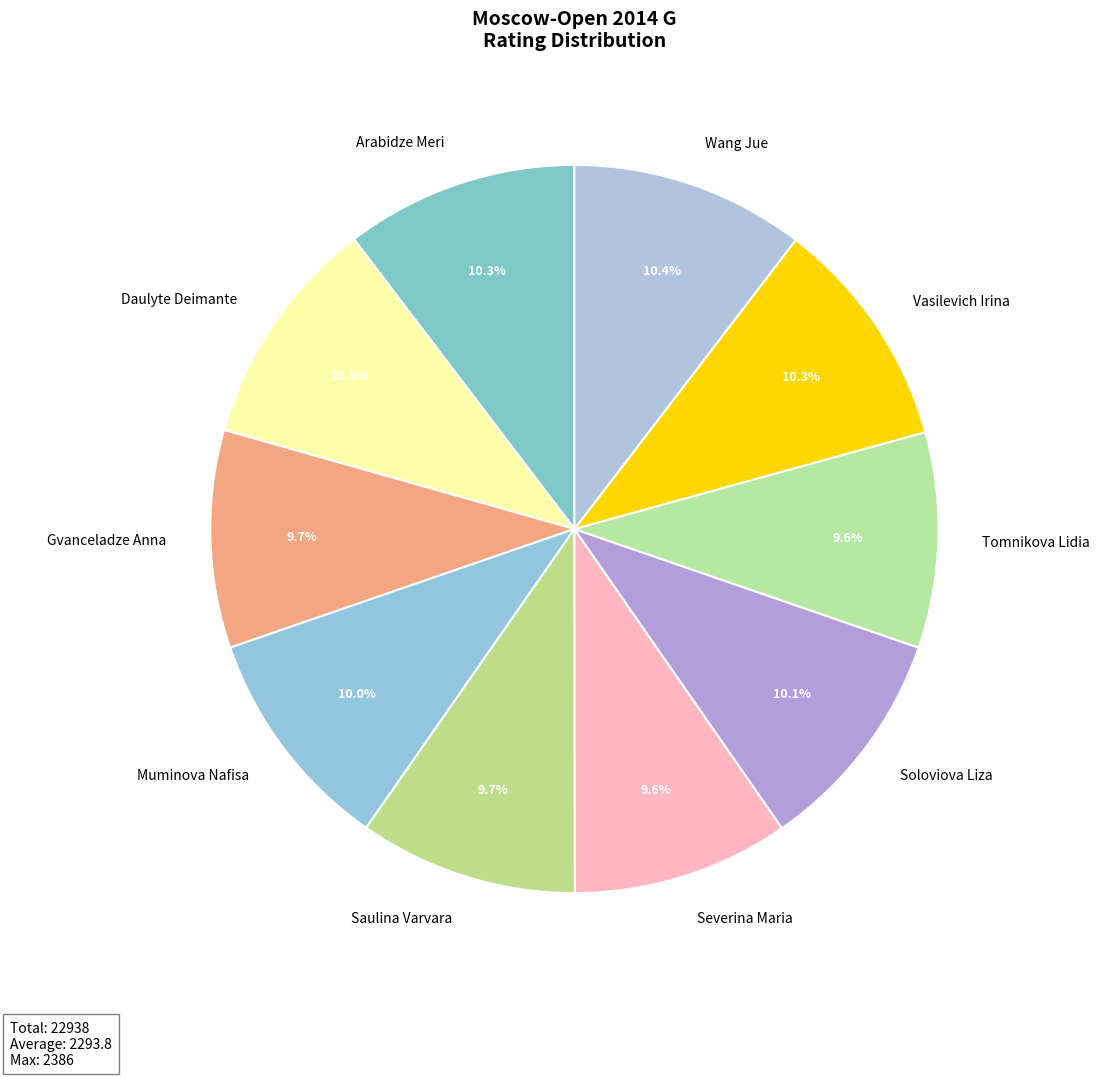

To the nearest percent, what portion does Arabidze Meri represent?

10%